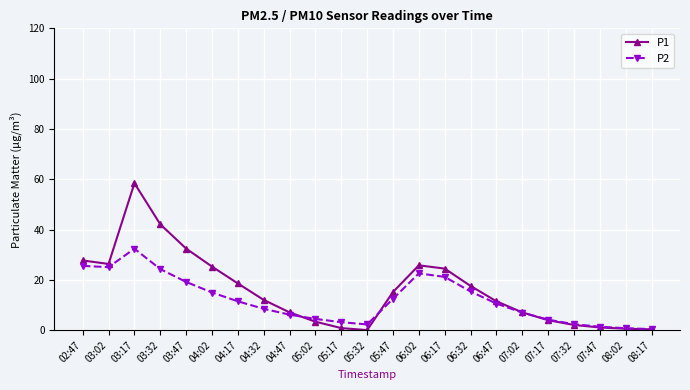

What is the maximum value for P1?

58.5